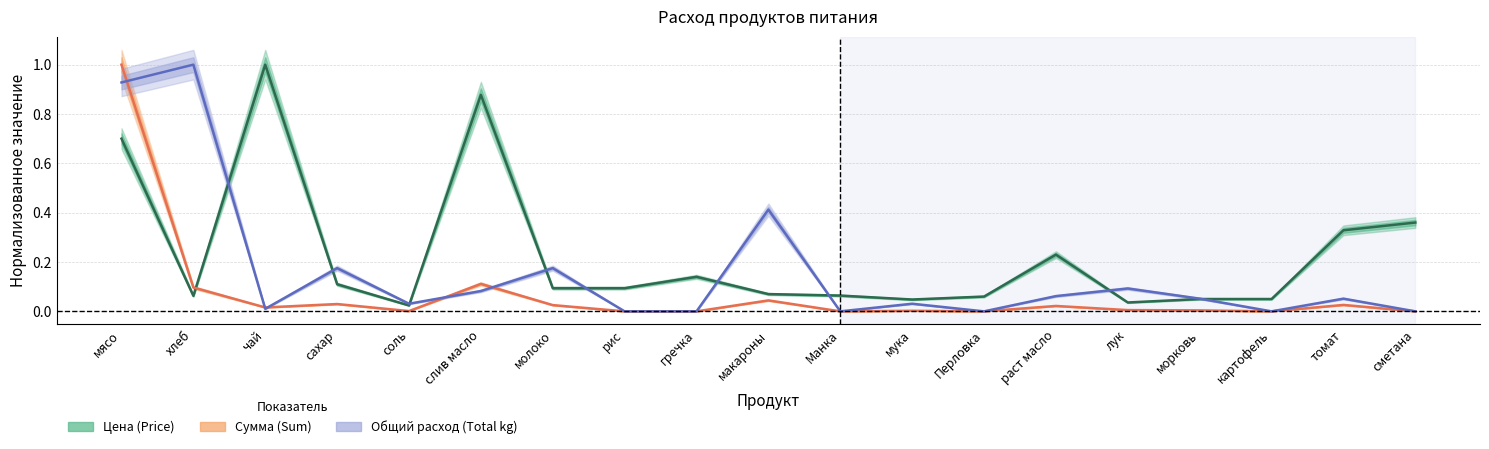

Which series has the widest spread of values?

Сумма (Sum)